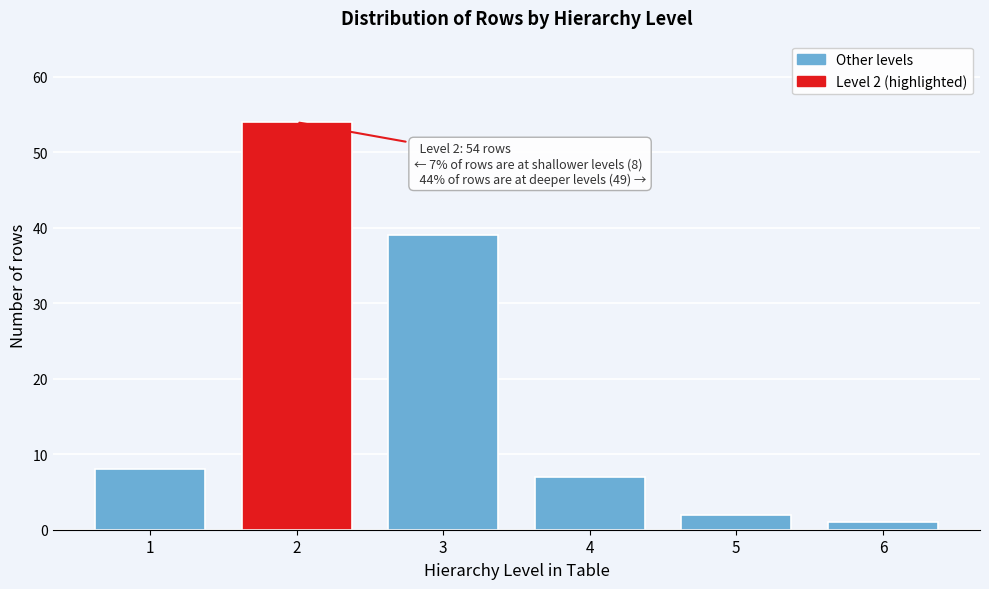

Reading left to right, transcribe all the data shown in this chart.

8	54	39	7	2	1